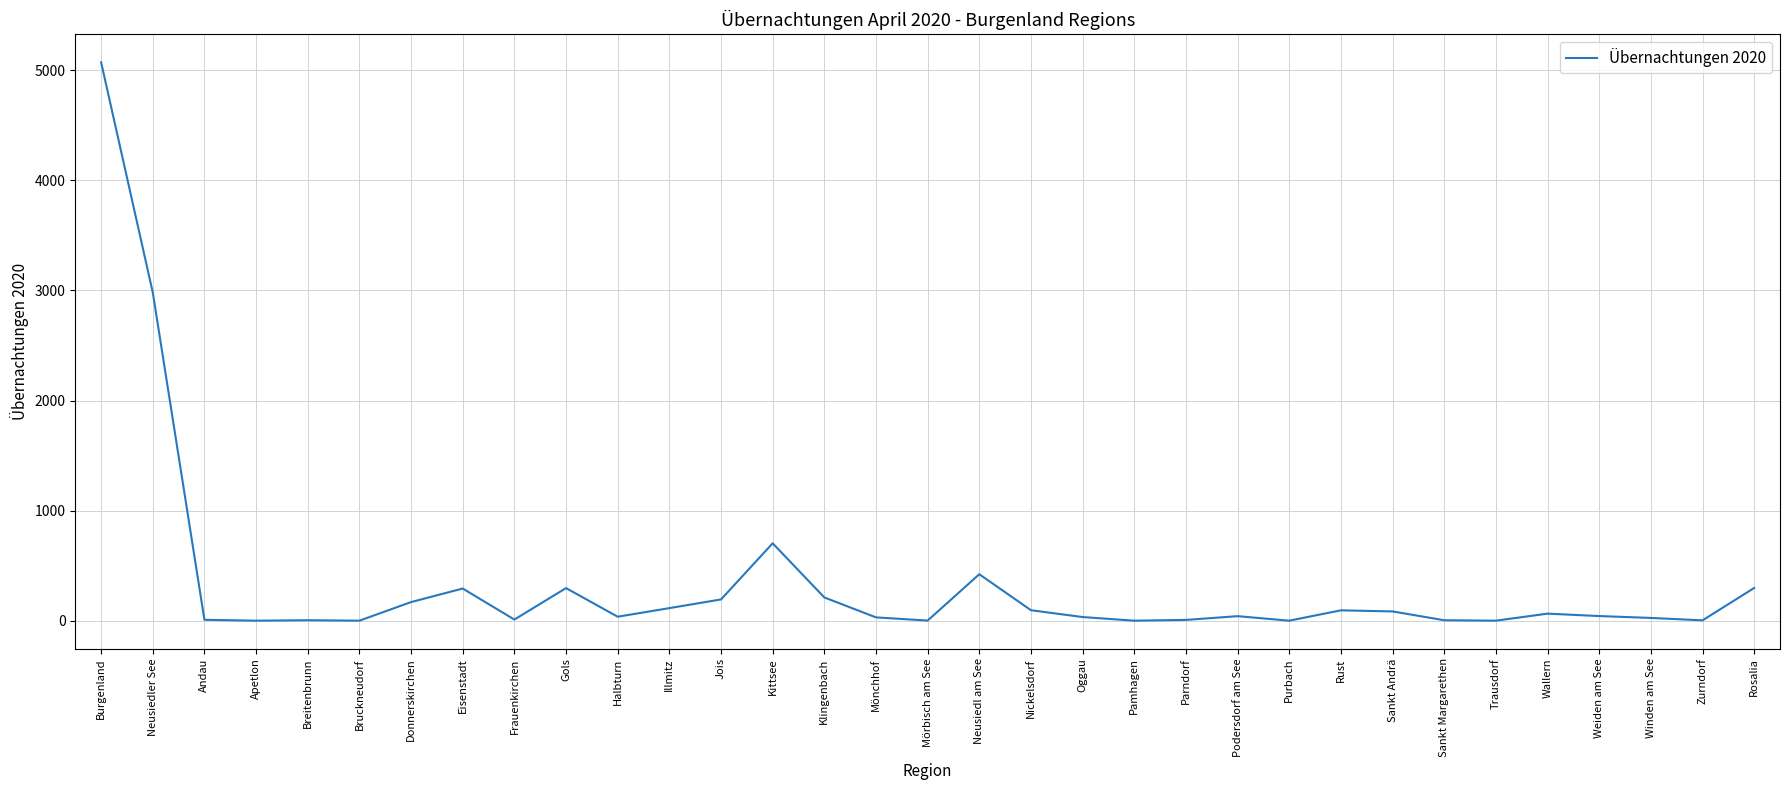

What is the difference between the values at Frauenkirchen and Donnerskirchen?

159